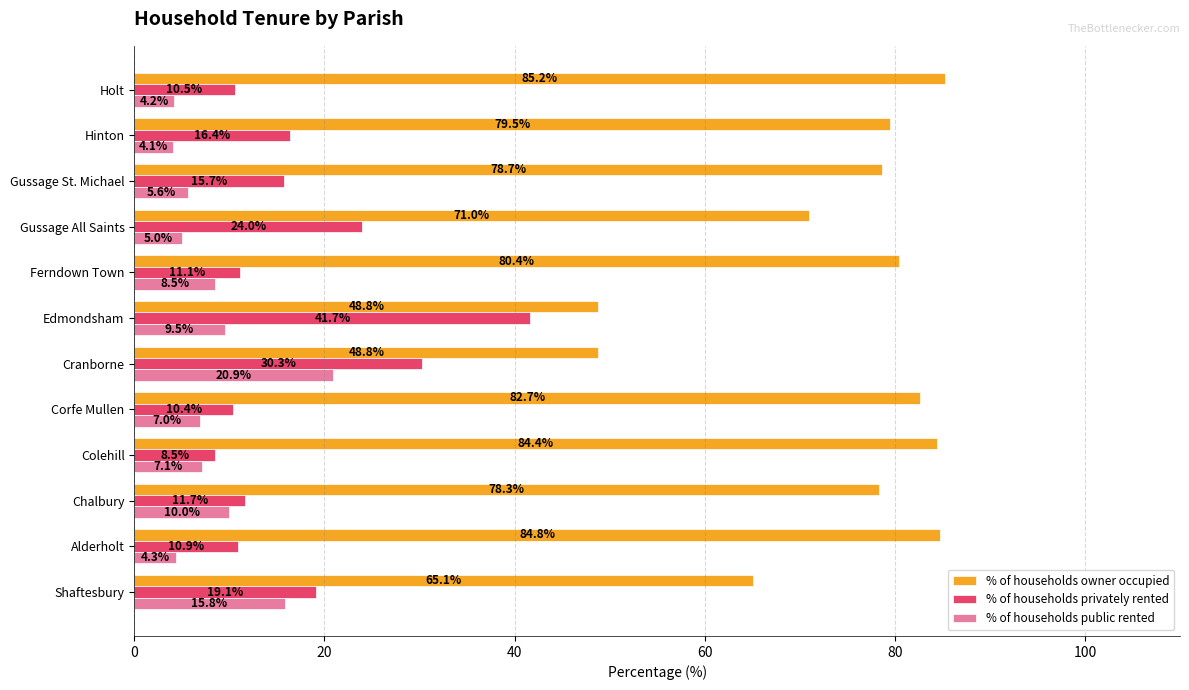

Which series has the largest range (max minus min)?

% of households owner occupied